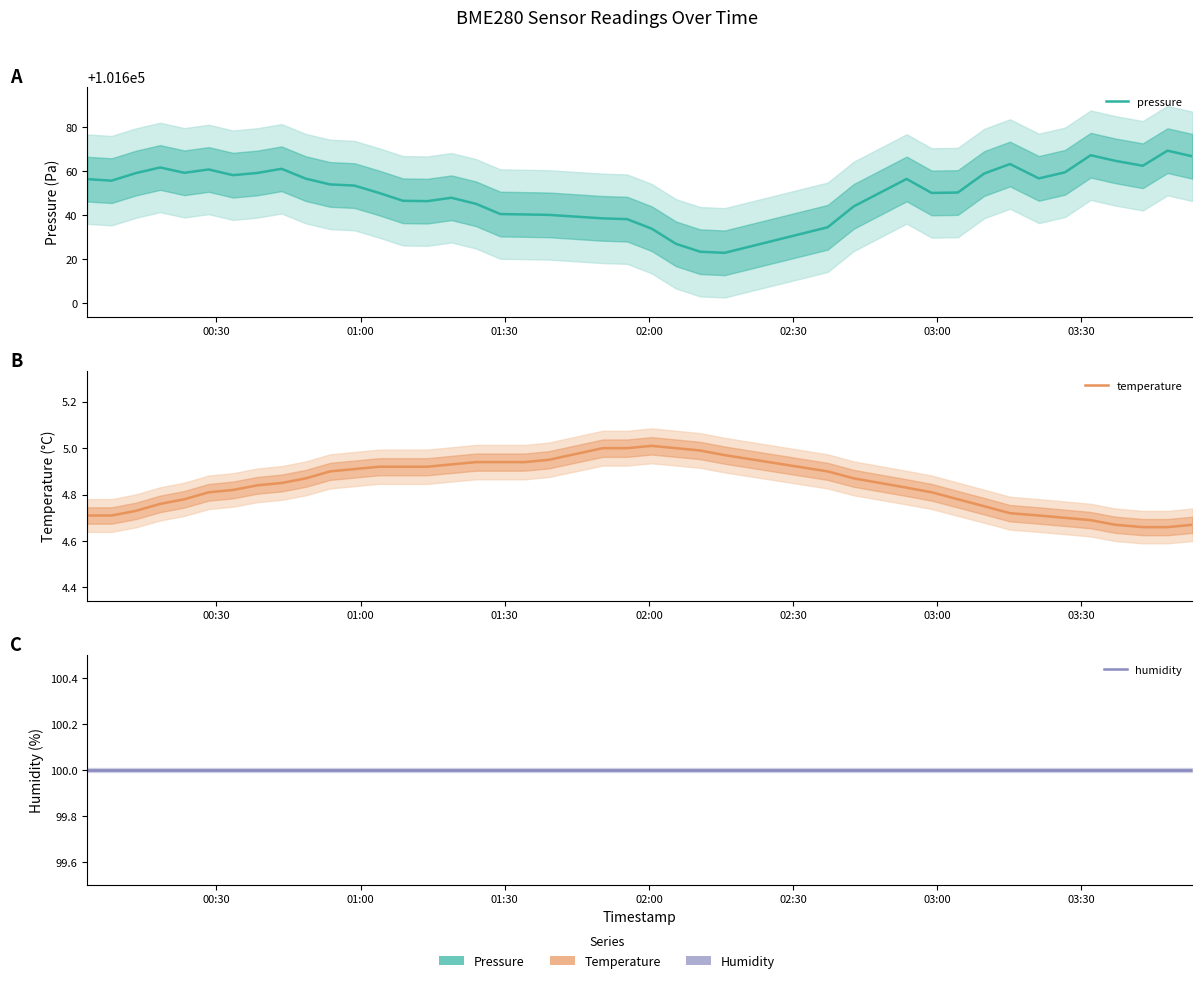

Is it true that temperature equals 7.6 at 03:00?

False